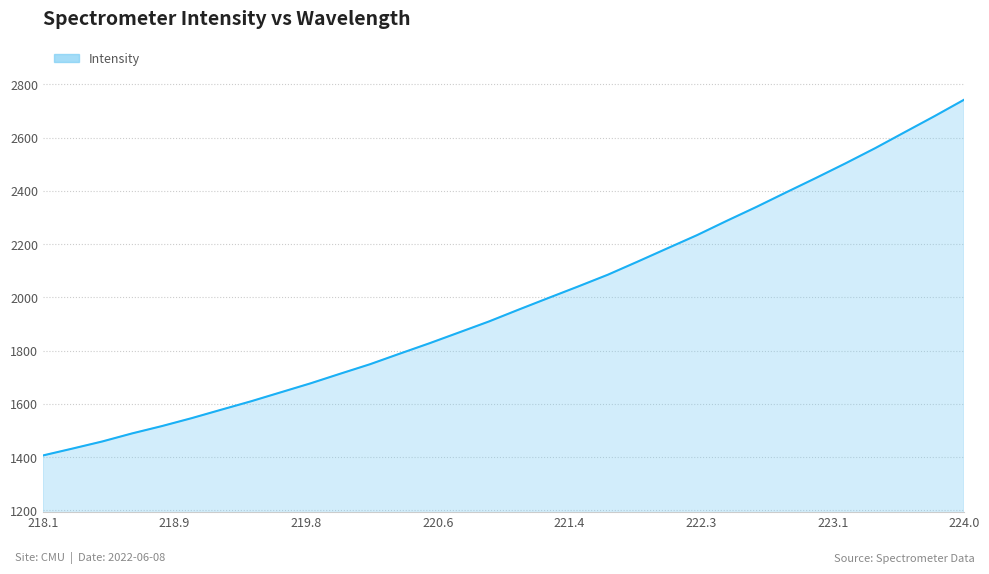

What is the smallest value displayed?

1406.2